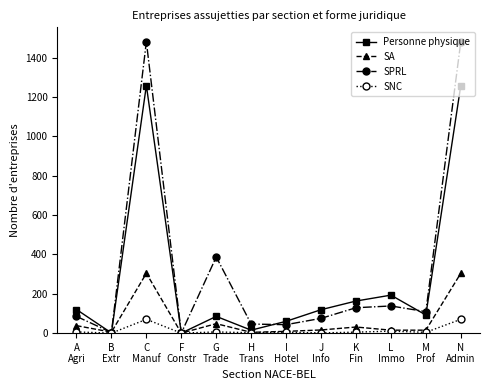

What is the average value of the SPRL series?

331